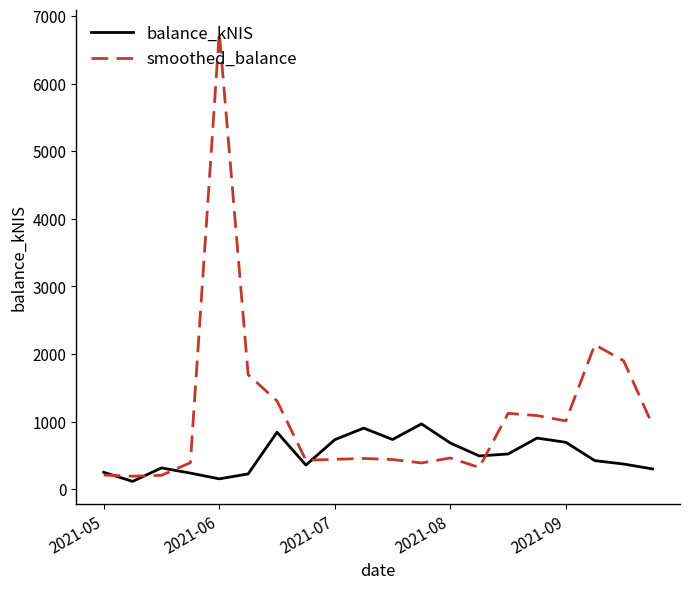

List the series in order of their overall mean, highest first.

smoothed_balance, balance_kNIS